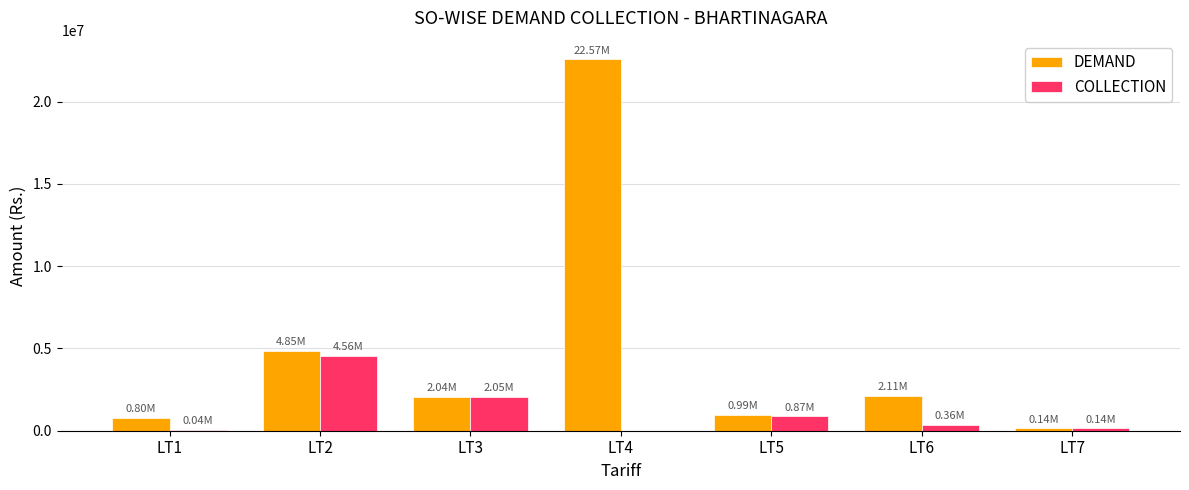

Is it true that DEMAND equals 880495.6 at LT3?

False